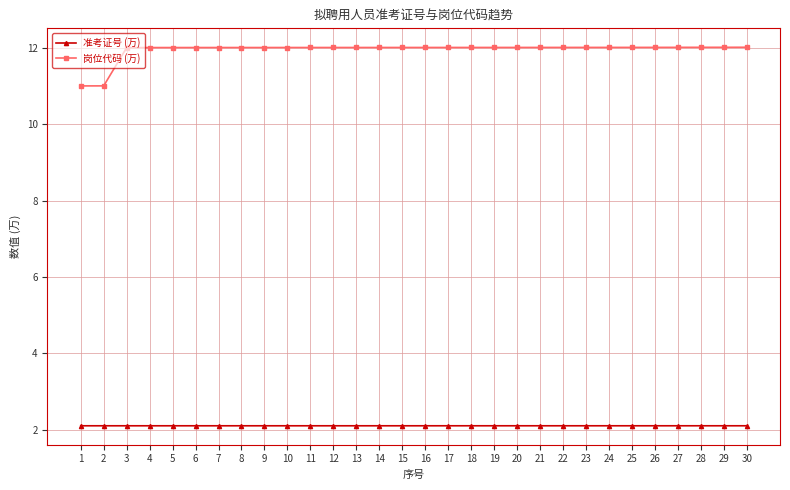

Reading left to right, transcribe all the data shown in this chart.

准考证号 (万): 2.1	2.1	2.1	2.1	2.1	2.1	2.1	2.1	2.1	2.1	2.1	2.1	2.1	2.1	2.1	2.1	2.1	2.1	2.1	2.1	2.1	2.1	2.1	2.1	2.1	2.1	2.1	2.1	2.1	2.1
岗位代码 (万): 11.0	11.0	12.0	12.0	12.0	12.0	12.0	12.0	12.0	12.0	12.0	12.0	12.0	12.0	12.0	12.0	12.0	12.0	12.0	12.0	12.0	12.0	12.0	12.0	12.0	12.0	12.0	12.0	12.0	12.0